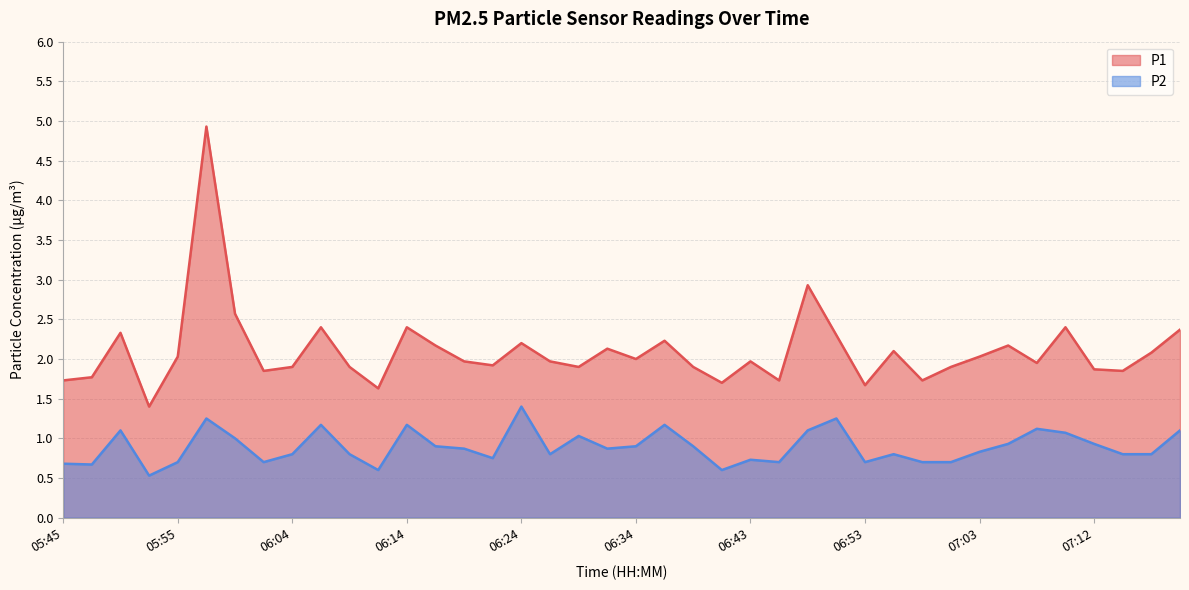

In P1, how many points are lower than both neighbors (excluding endpoints)?

12